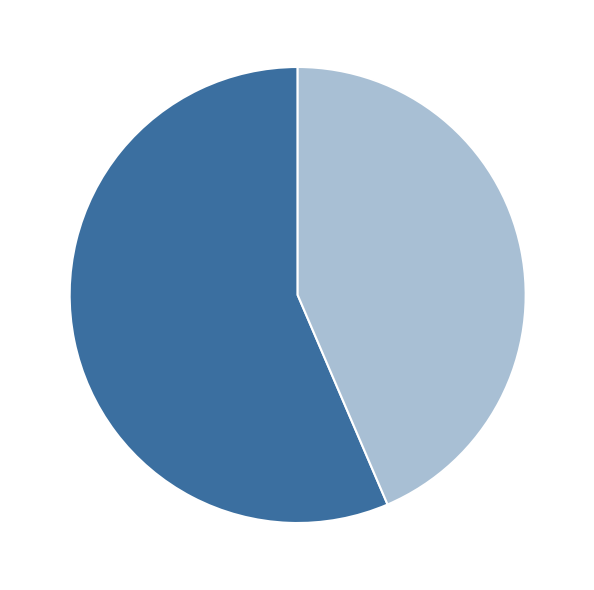

To the nearest percent, what is the average slice percentage?

50%